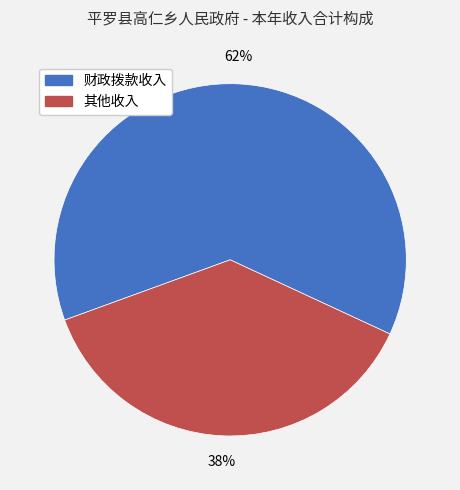

To the nearest percent, what is the average slice percentage?

50%